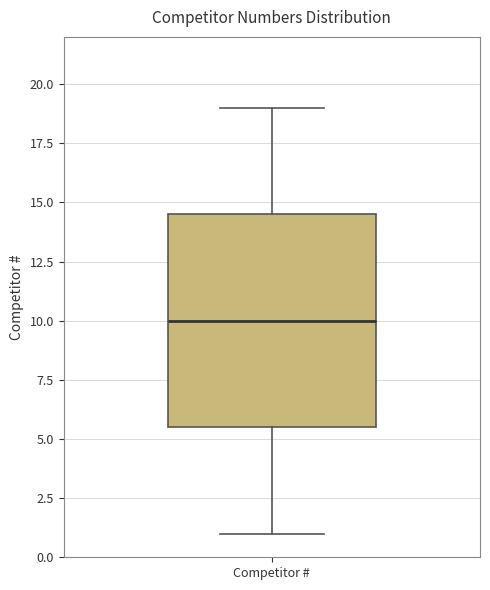

Read this box plot against the y-axis: the position of the median line, the range covered by the box, and the ends of both whiskers. The values are not printed on the chart, so give them approximately, as read against the axis.

median 10.0, box 5.5 to 14.5, whiskers 1.0 to 19.0